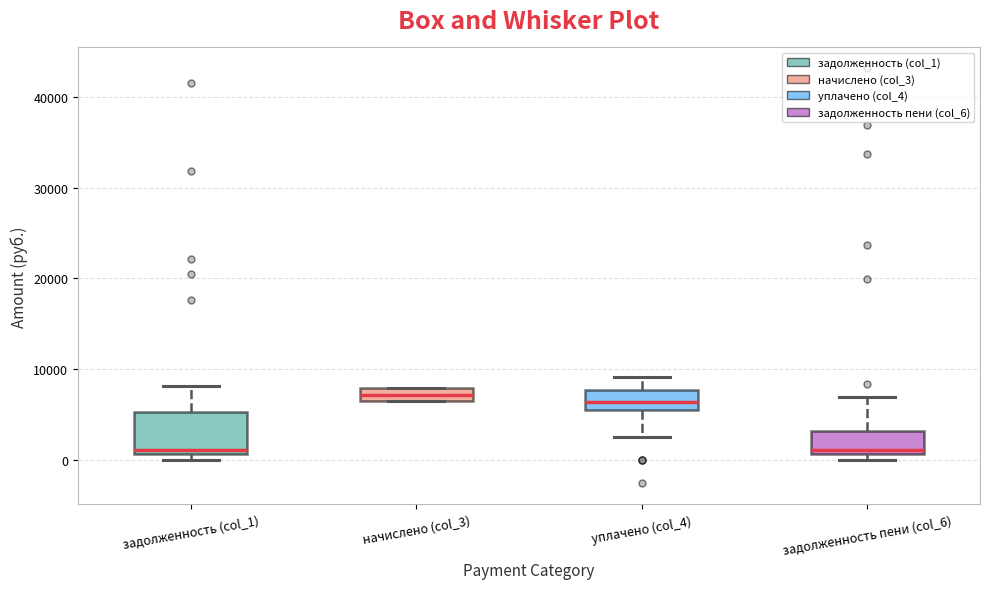

Where is the upper edge of the box for задолженность (col_1) on the y-axis? The values are not printed on the chart, so give them approximately, as read against the axis.

5000